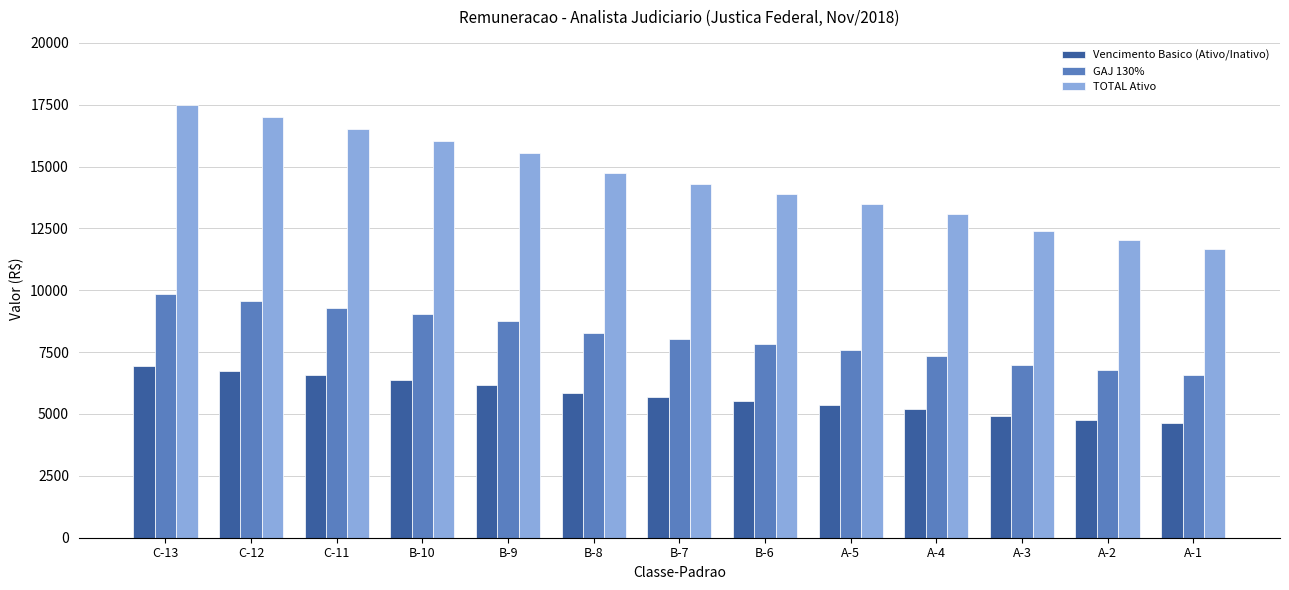

At which label does GAJ 130% first exceed 8045?

C-13